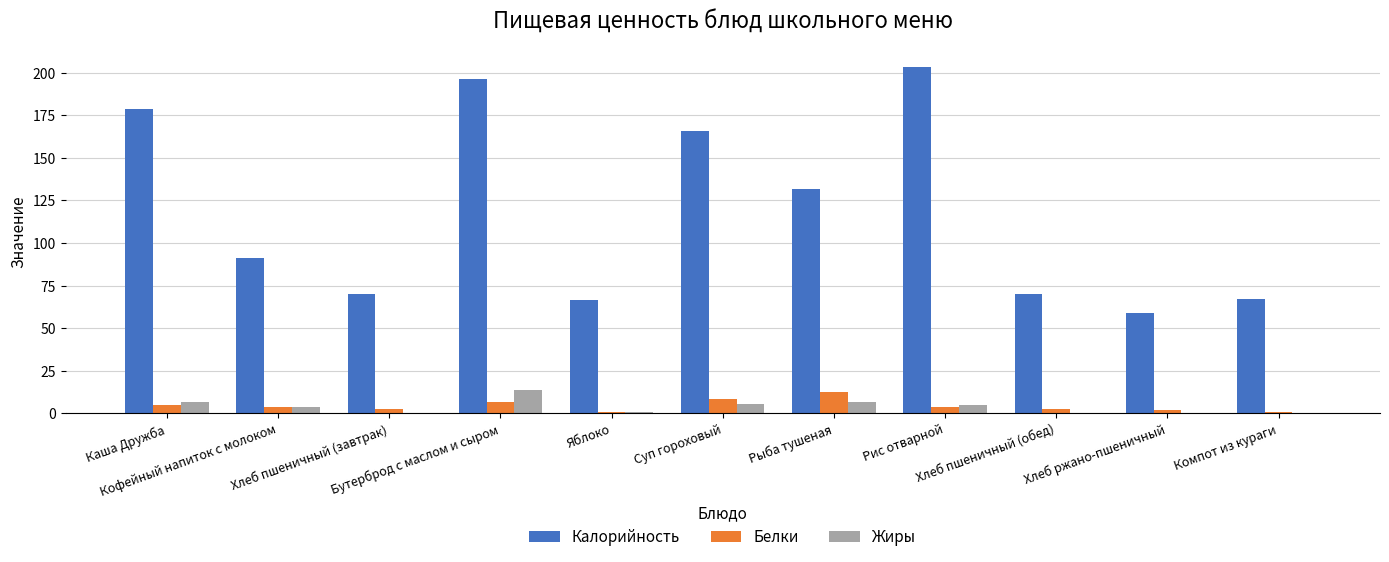

How many values in the Жиры series exceed 3?

6